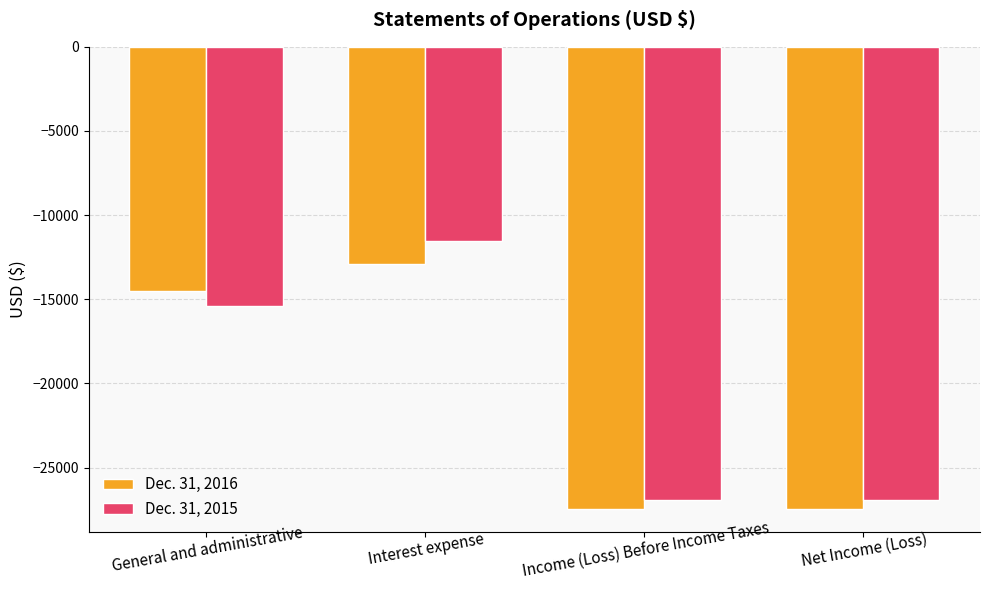

Is the value of Dec. 31, 2016 at Net Income (Loss) greater than the value of Dec. 31, 2015 at Interest expense?

No